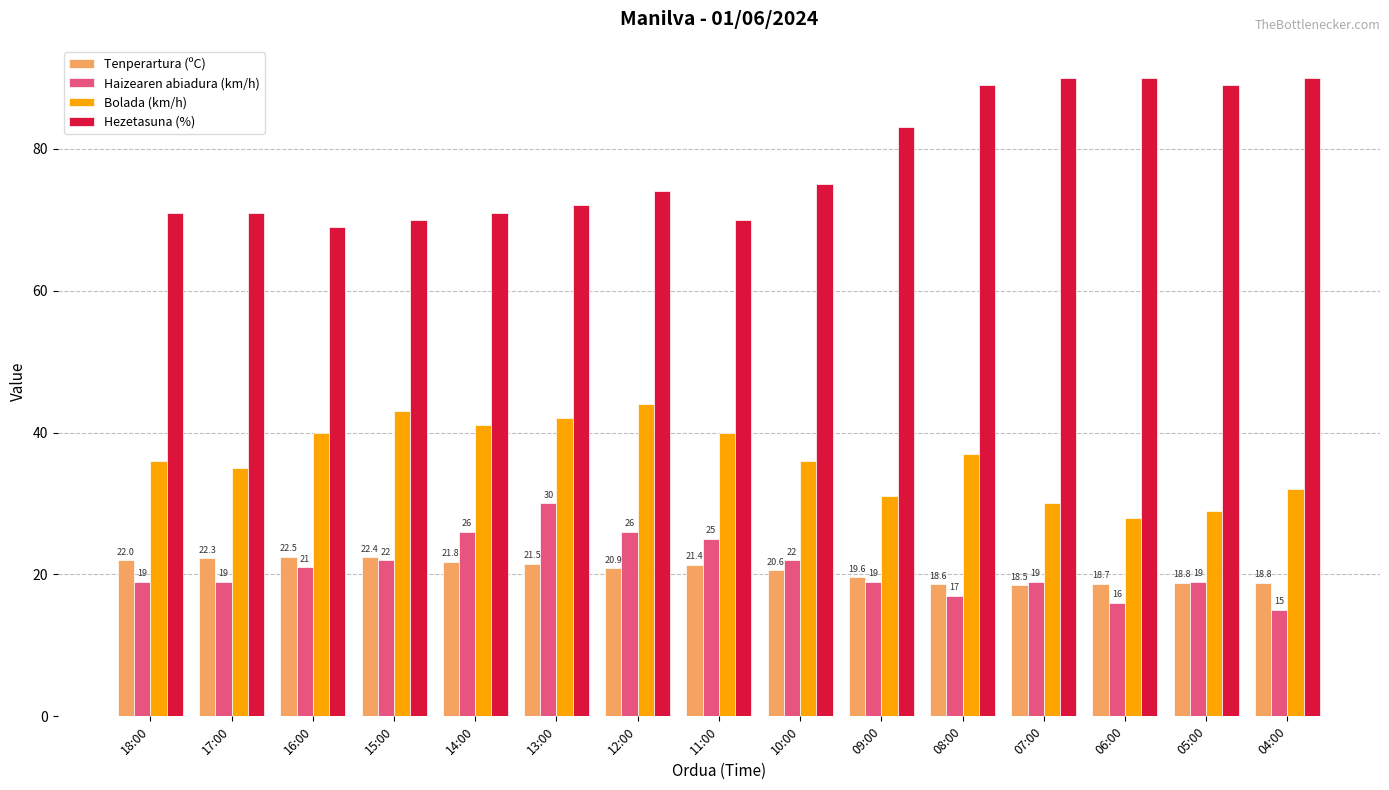

Are the bars grouped side by side (vs. stacked)?

Yes